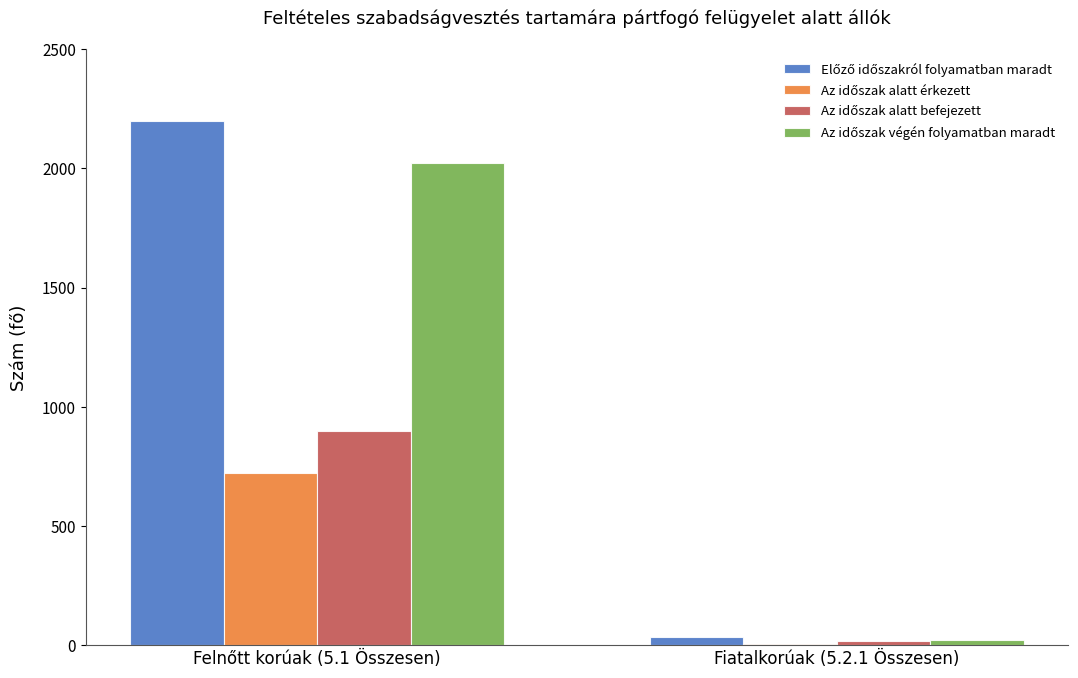

What is the maximum value shown in the chart?

2199